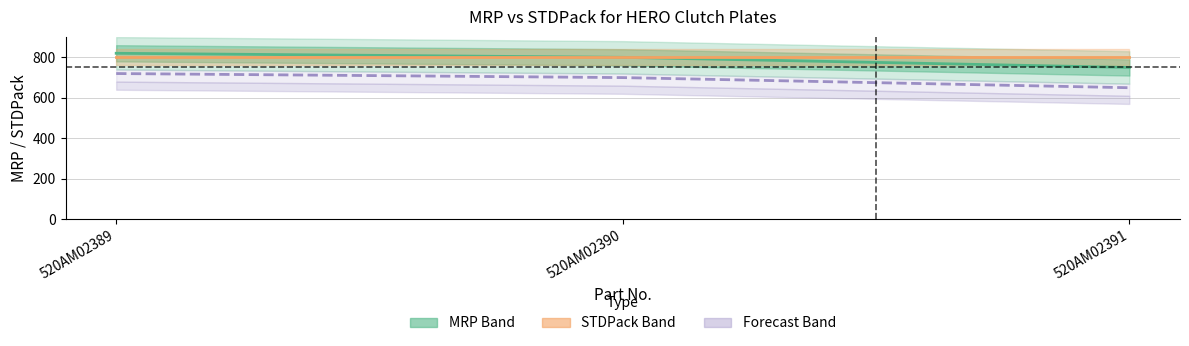

Which series has the widest spread of values?

MRP (GLAMOUR / SHINE-SP / STAR)